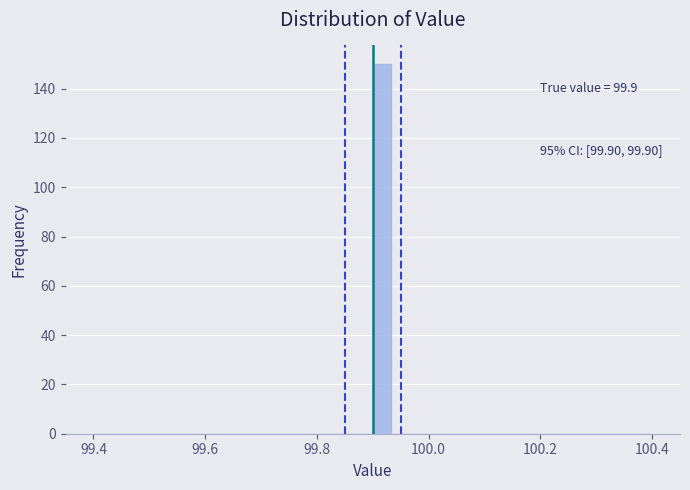

Read against the x-axis, roughly where is the centre of the tallest bar?

99.92